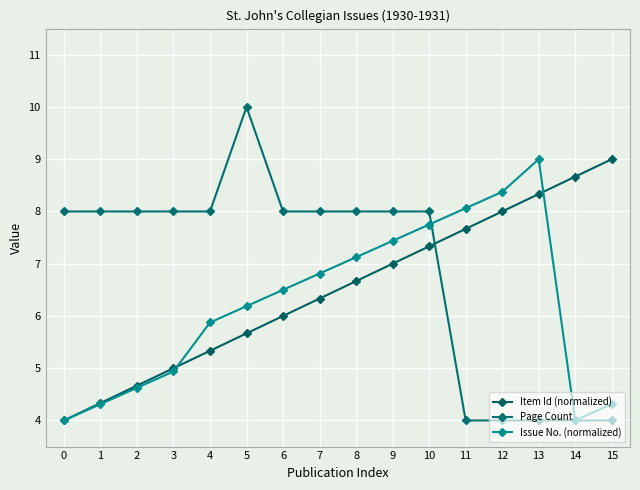

Where do Page Count and Item Id (normalized) first cross each other?

10 and 11